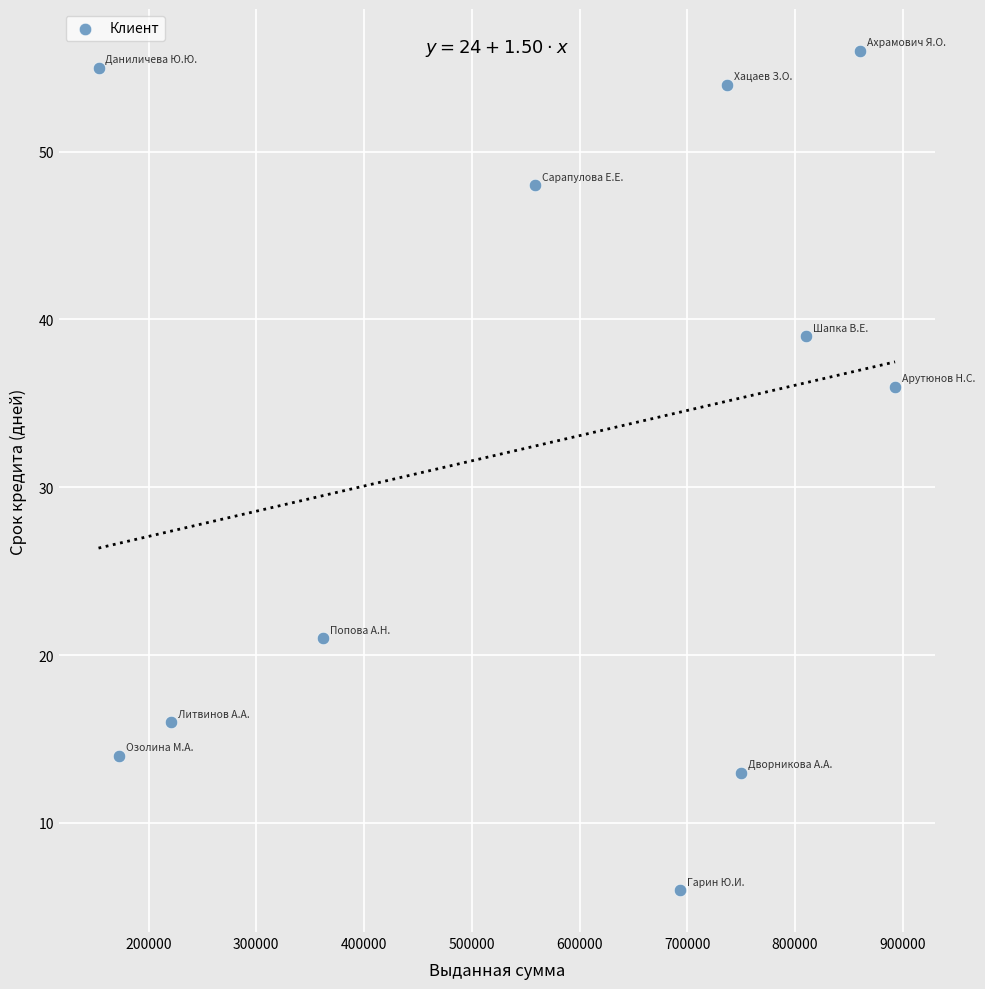

What Y value in the scatter plot is closest to 31?

36